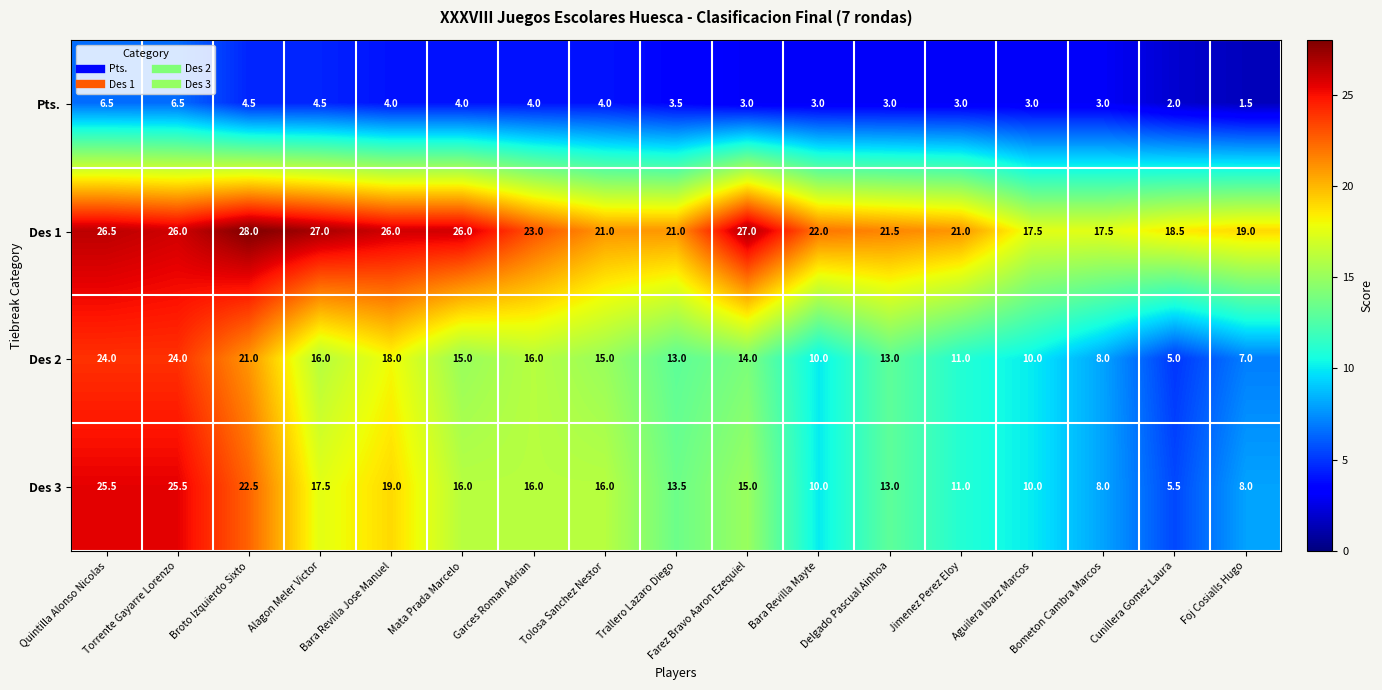

At which category is the sum across all series the highest?

Quintilla Alonso Nicolas